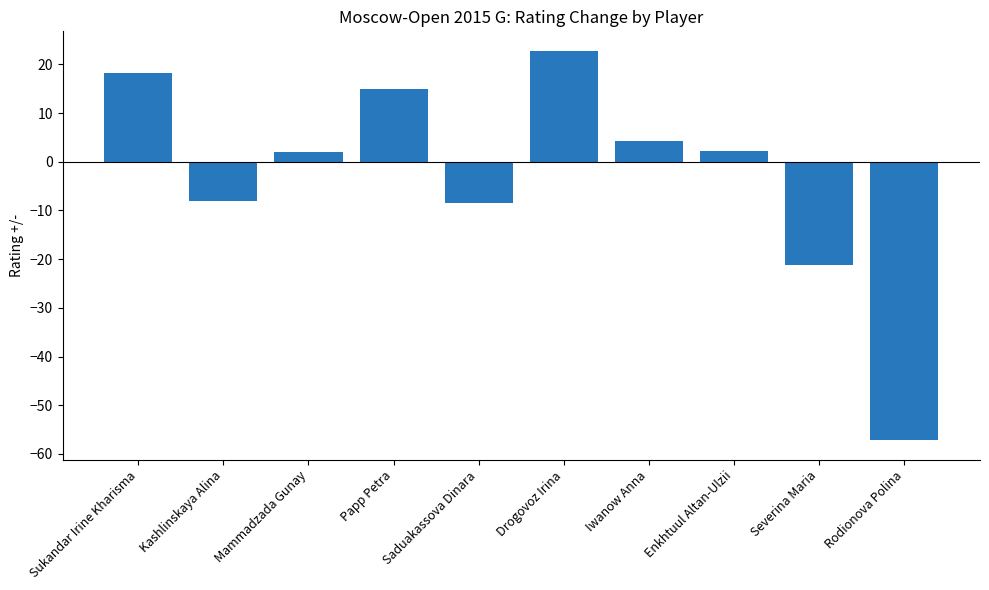

How many categories are shown in the chart?

10